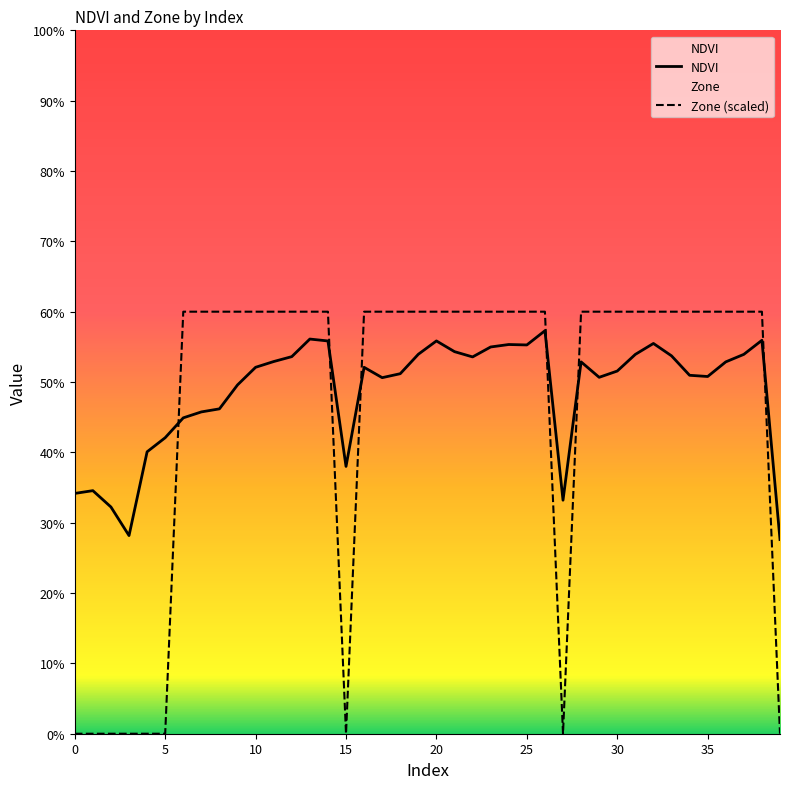

What is the highest value of the NDVI series?

0.6